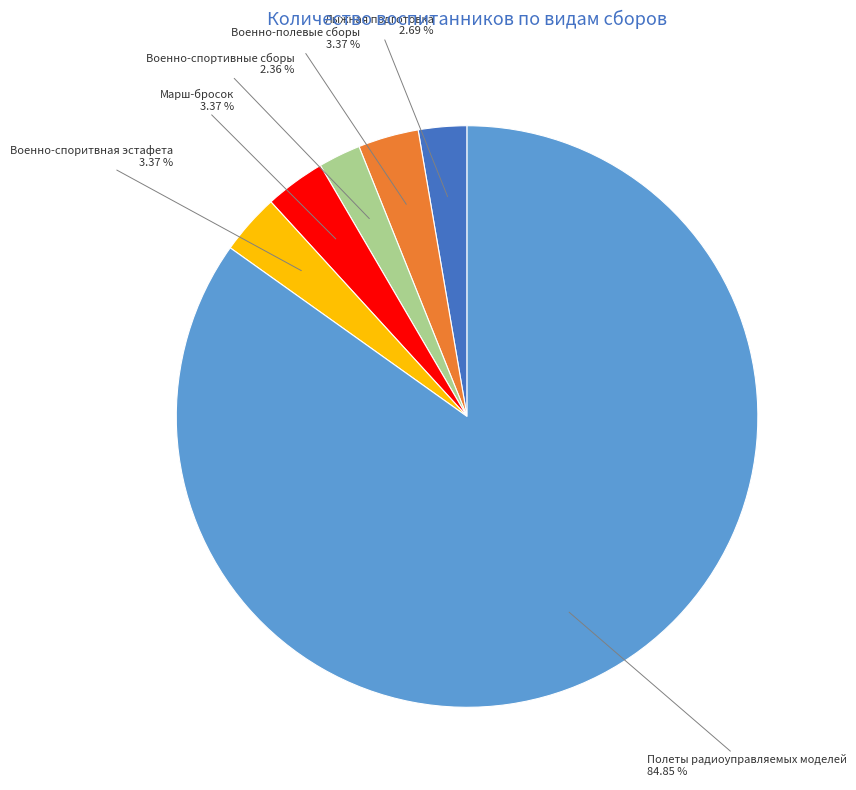

To the nearest percent, what percentage of the pie is Полеты радиоуправляемых моделей?

85%